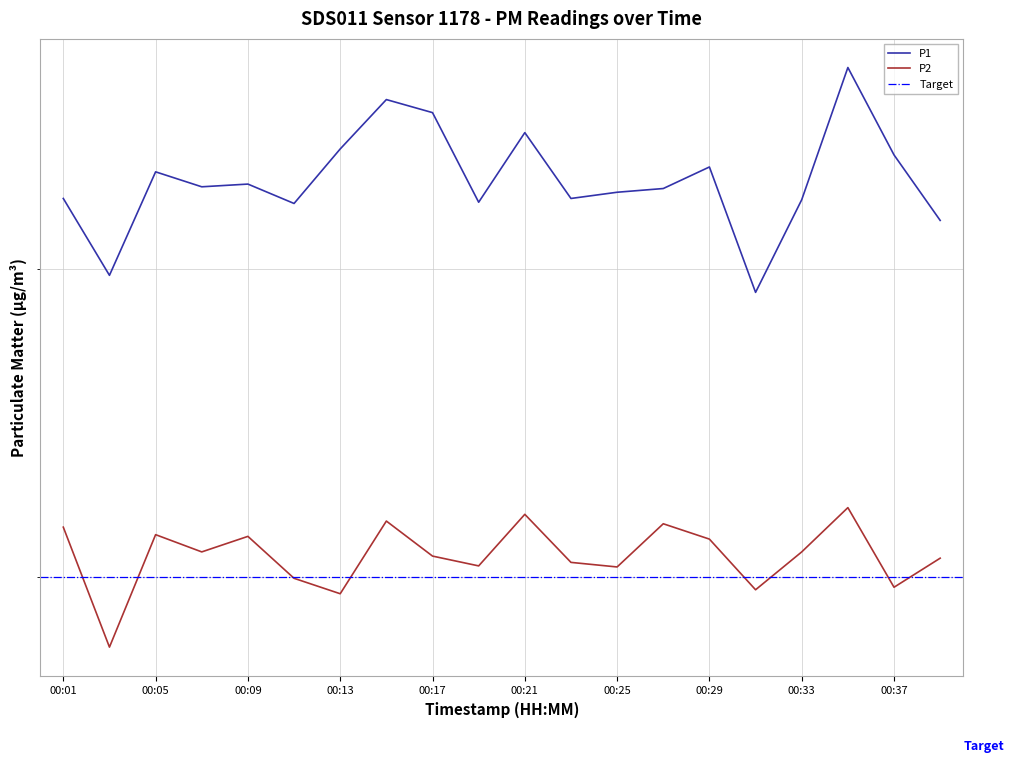

True or false: P1 and P2 intersect in this chart.

False